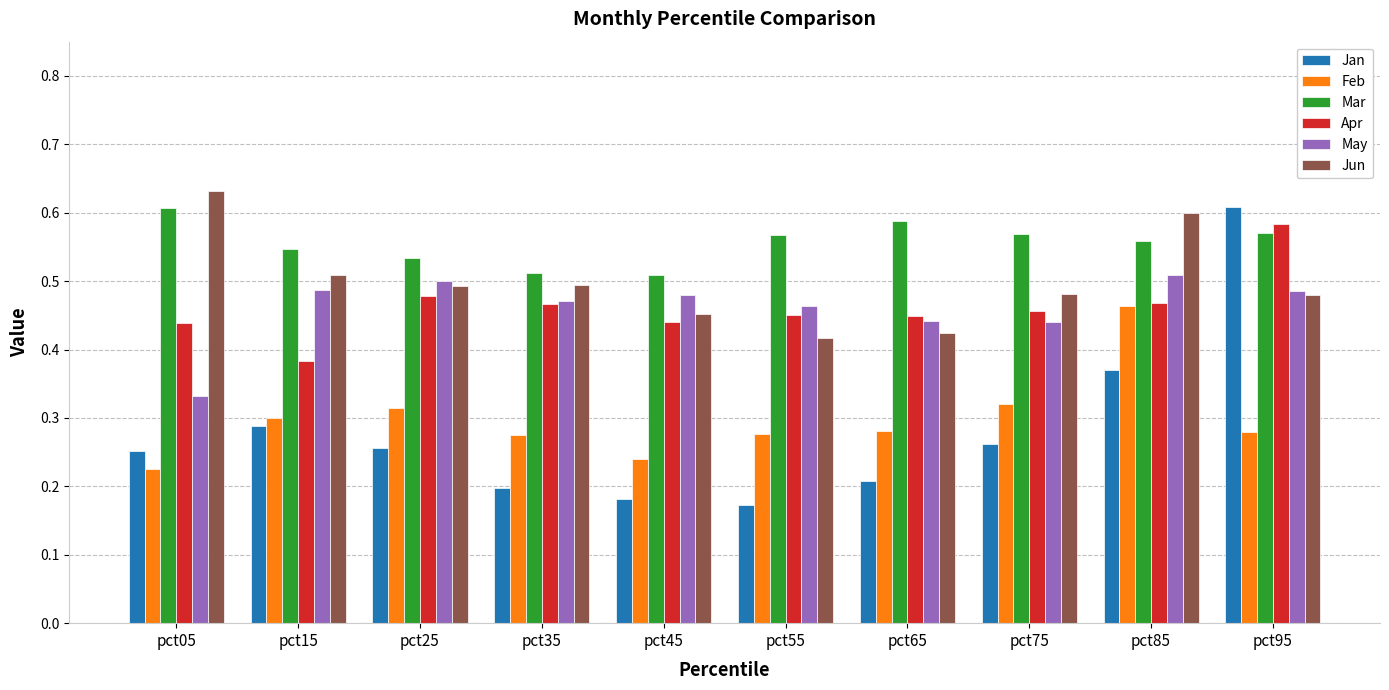

Which category has the lowest value in the Feb series?

pct05